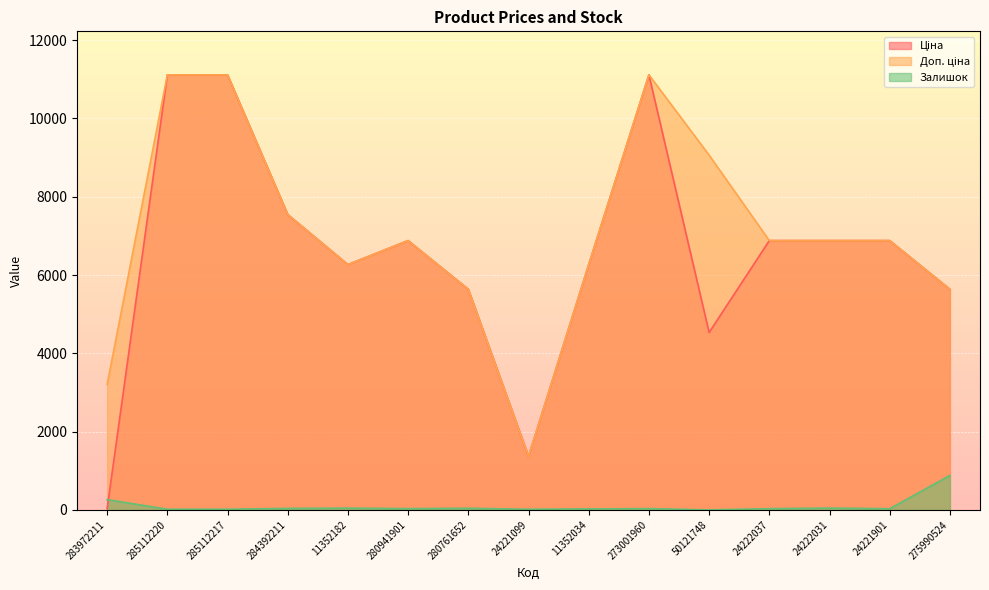

Is it true that Залишок equals 17.0 at 285112217?

True